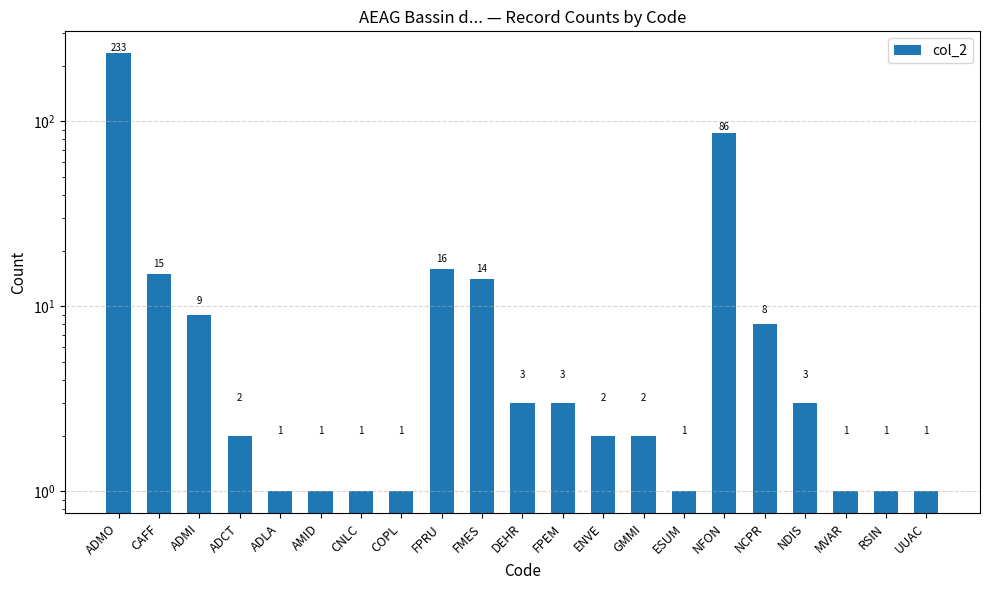

The chart shows a value of 1 at UUAC. True or false?

True